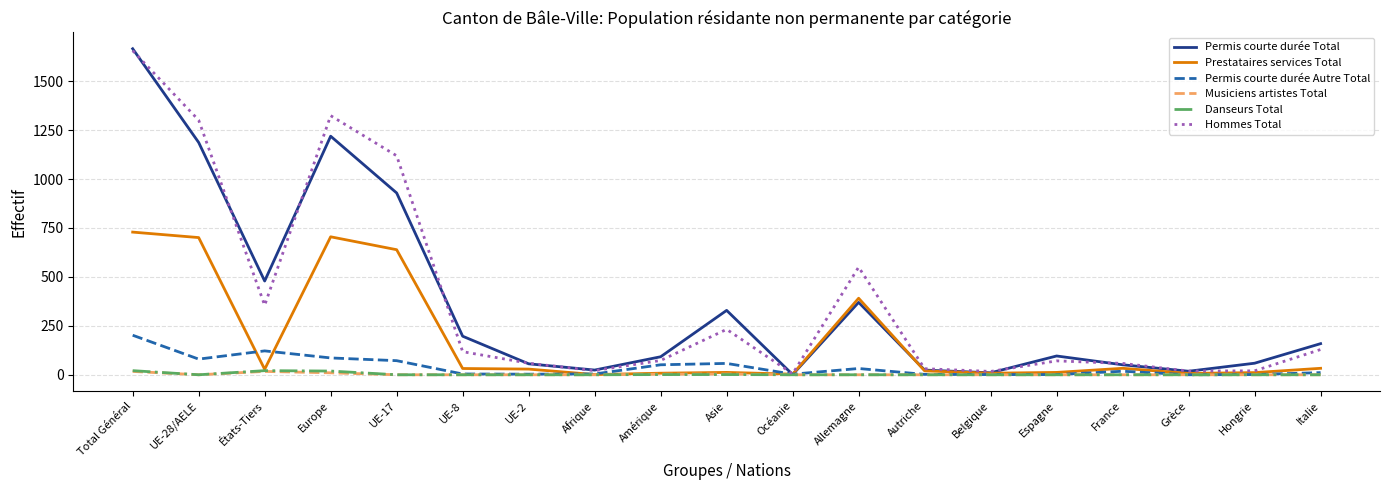

In Permis courte durée Total, how many points are lower than both neighbors (excluding endpoints)?

5